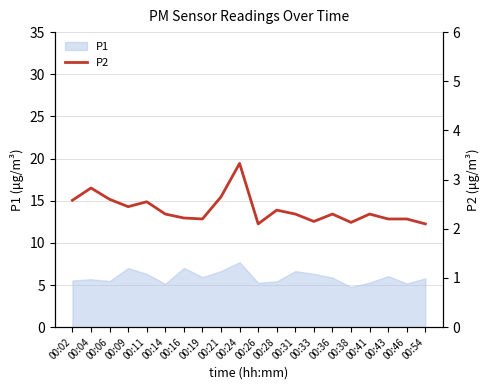

True or false: P1 has a value of 5.9 at 00:19.

True